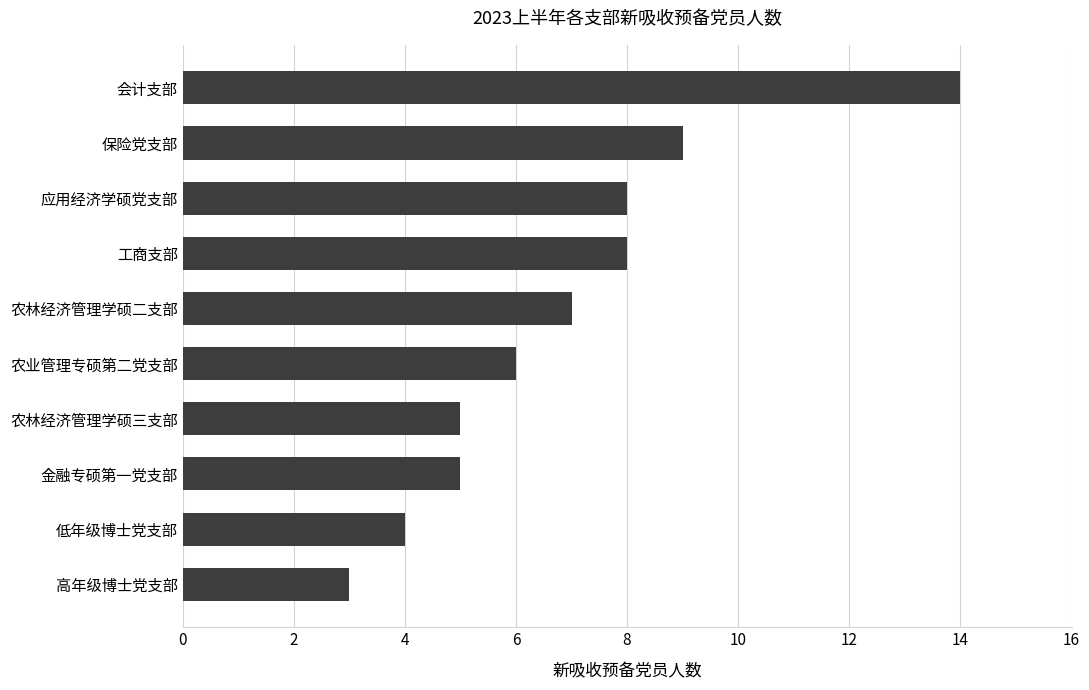

Which has a higher value, 农林经济管理学硕三支部 or 会计支部?

会计支部